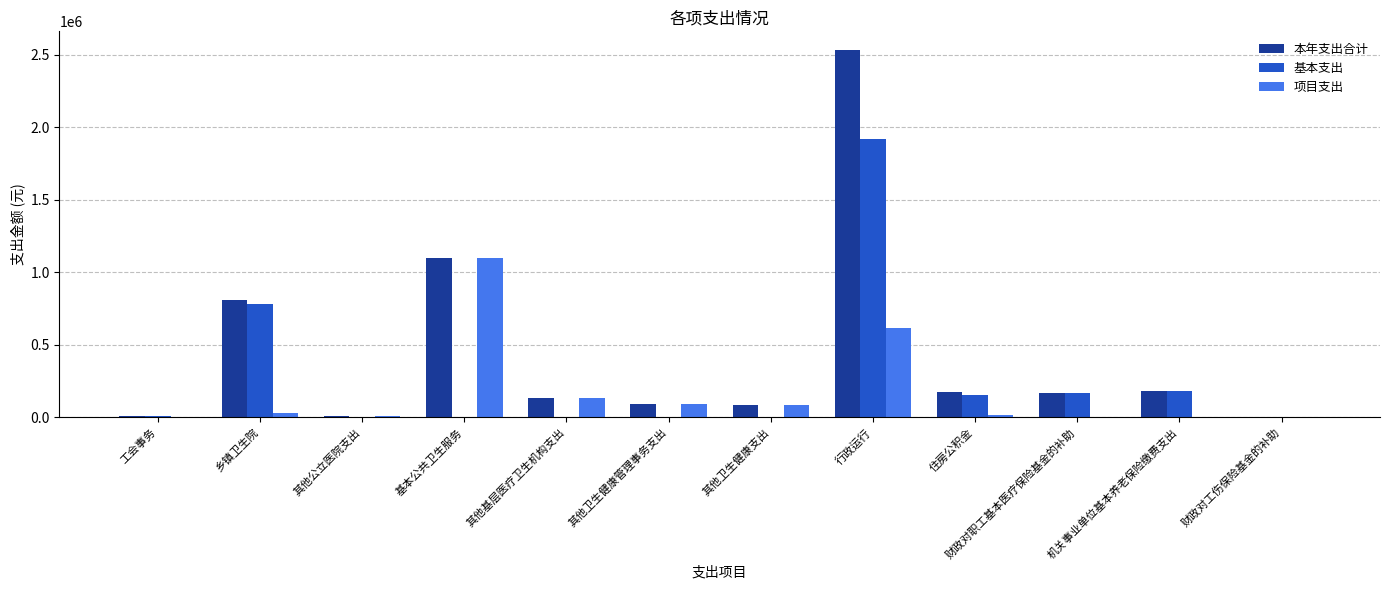

At which label is 项目支出 closest to 549879?

行政运行